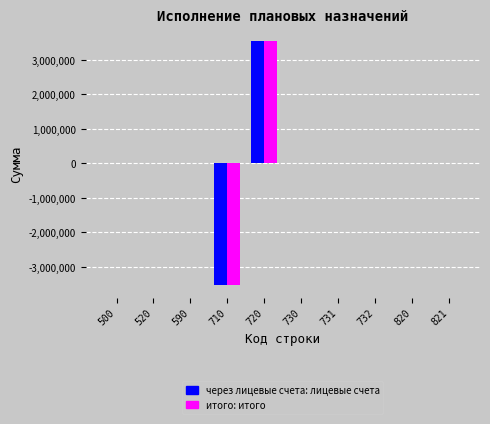

At which category is the sum across all series the highest?

720